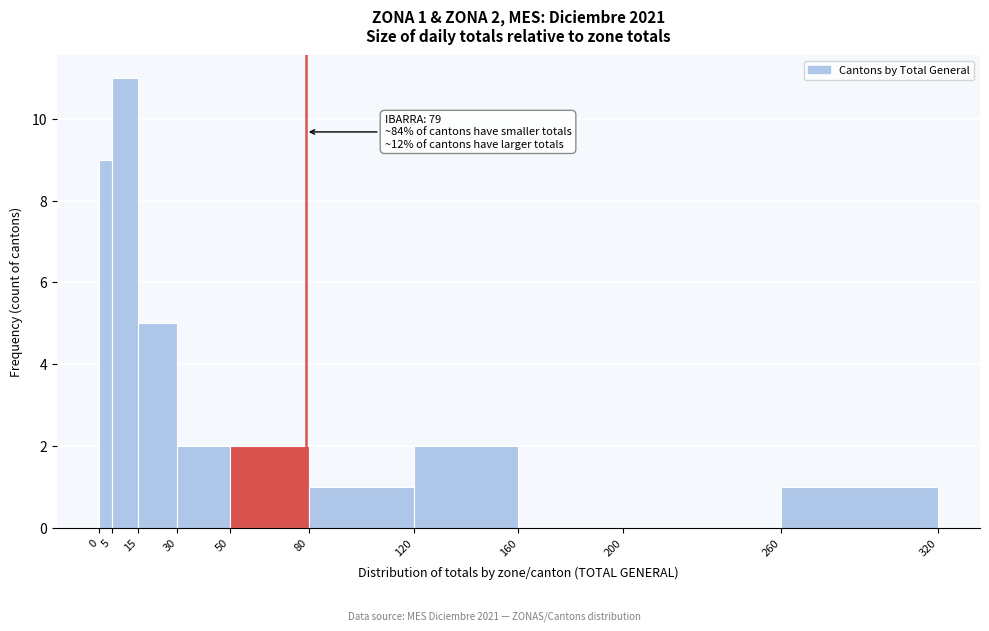

Which range on the x-axis has the tallest bar?

5 to 15